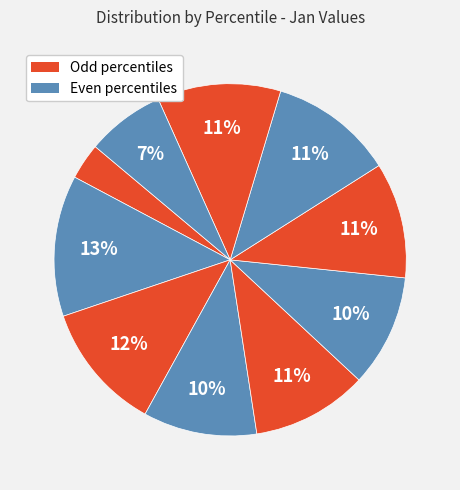

How many segments does this pie chart have?

10